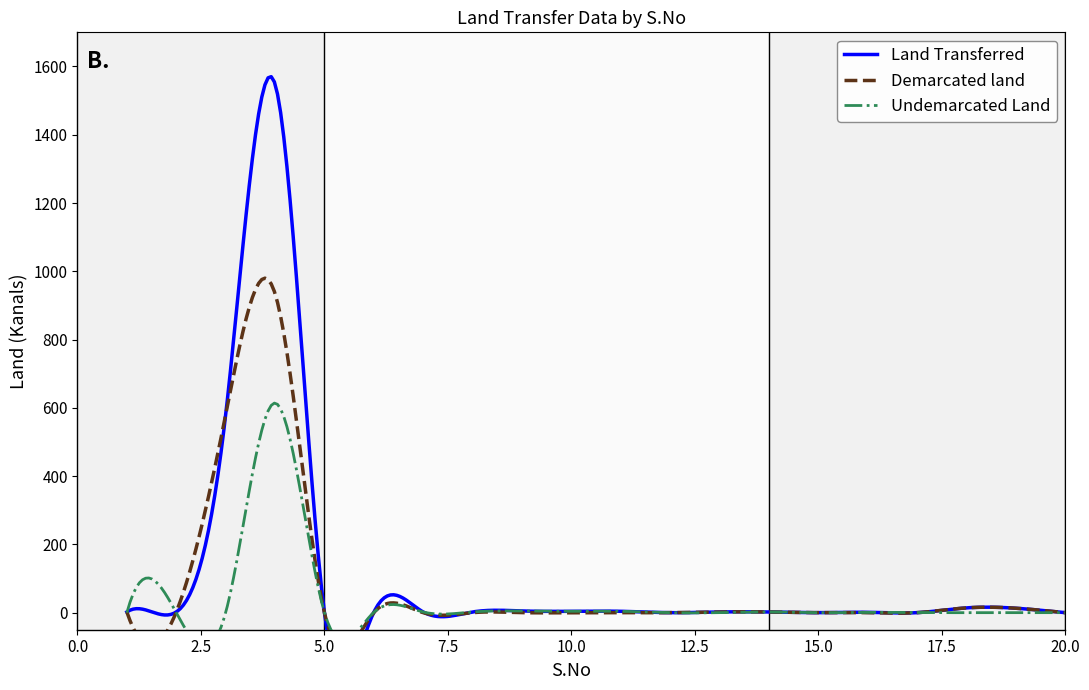

How many categories are shown in the chart?

20